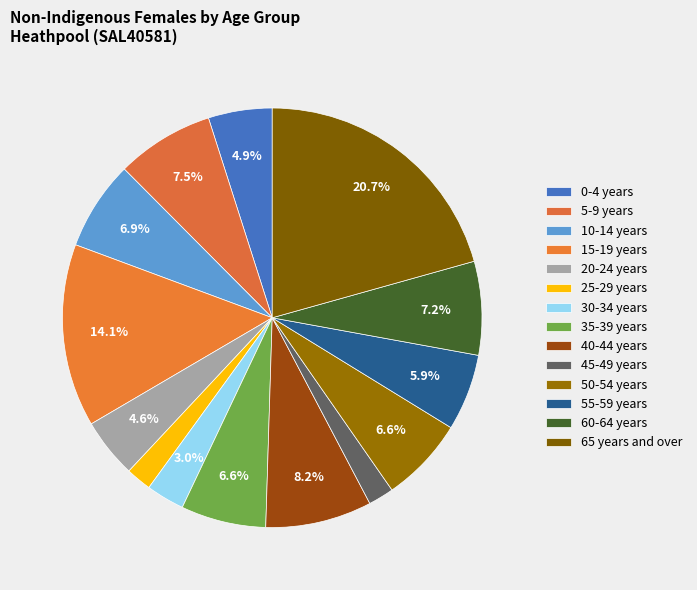

How many segments does this pie chart have?

14